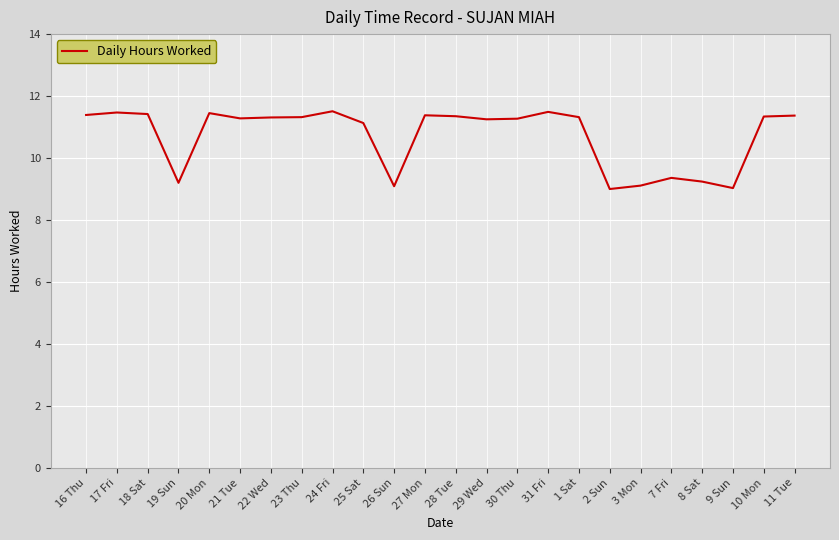

Between 18 Sat and 9 Sun, which is larger?

18 Sat